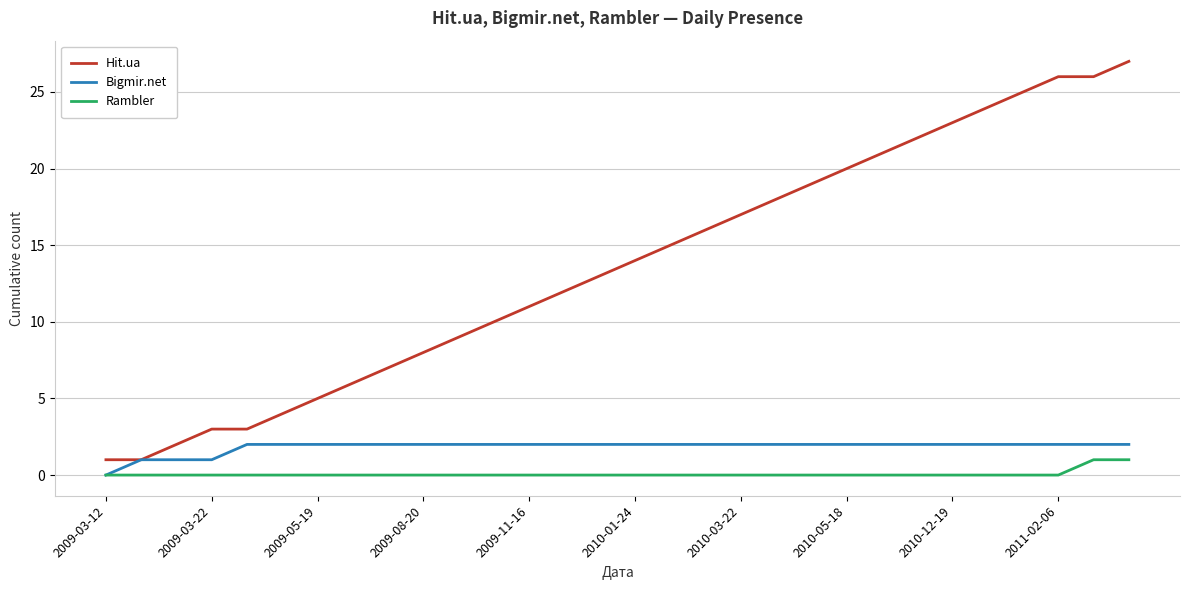

How many lines are shown in the chart?

3